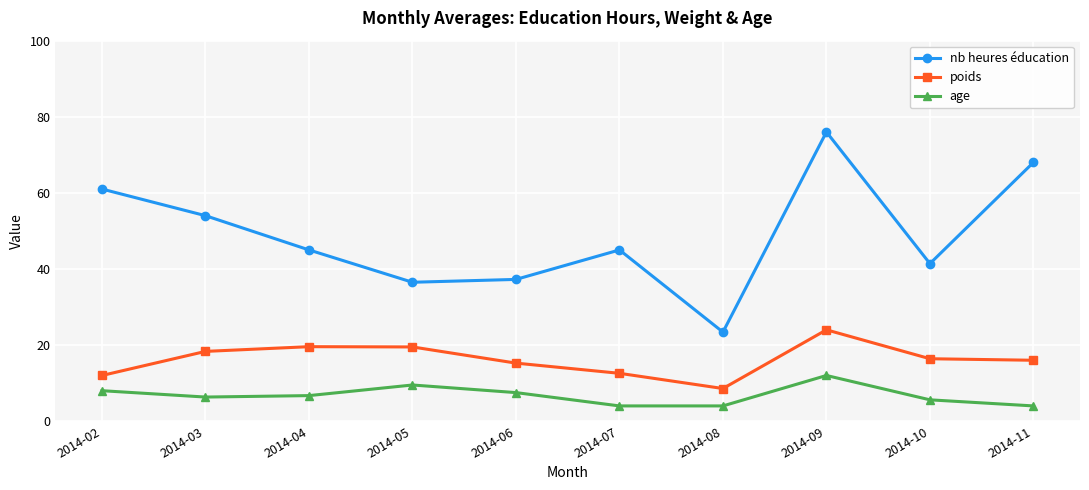

How many interior local peaks does the poids series have?

2